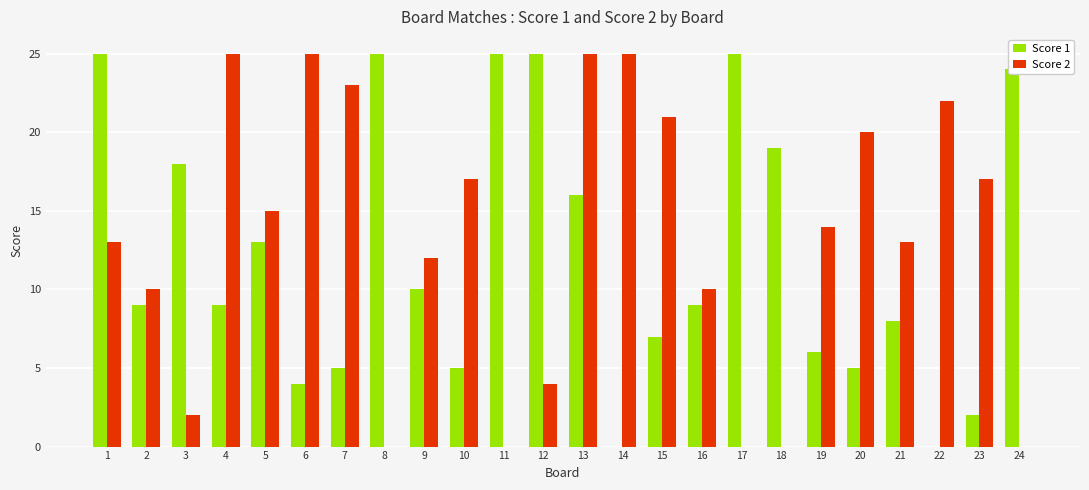

Between 5 and 8, which series saw the biggest shift?

Score 2